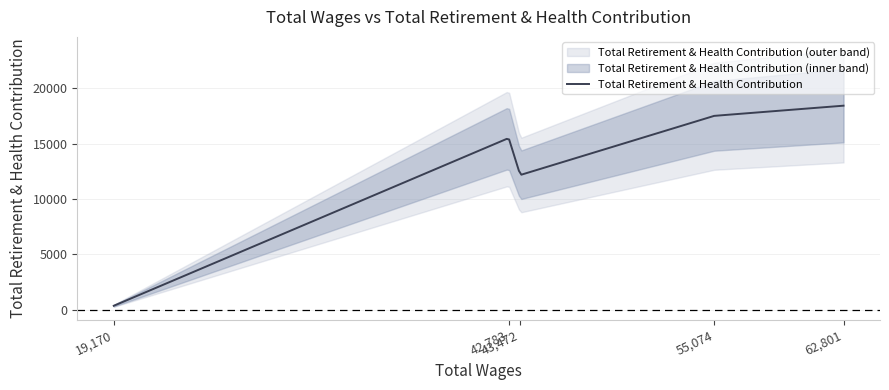

Which category has the highest value across all series?

62801.0